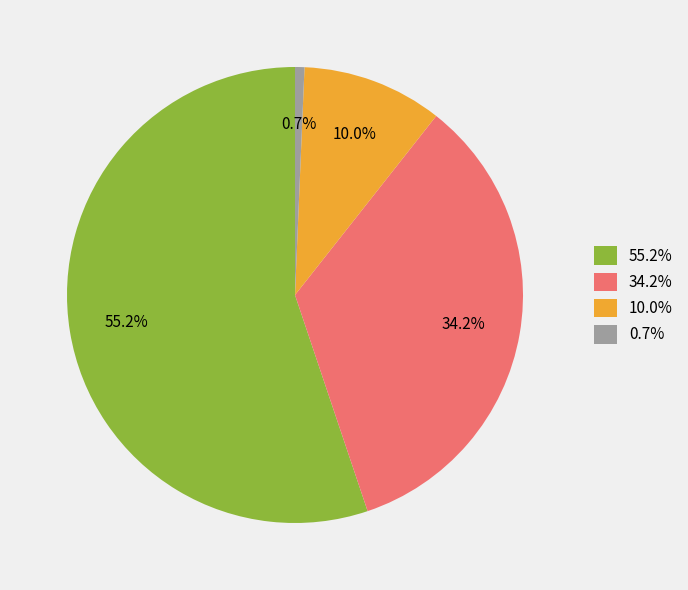

Which category accounts for the majority?

55.2%